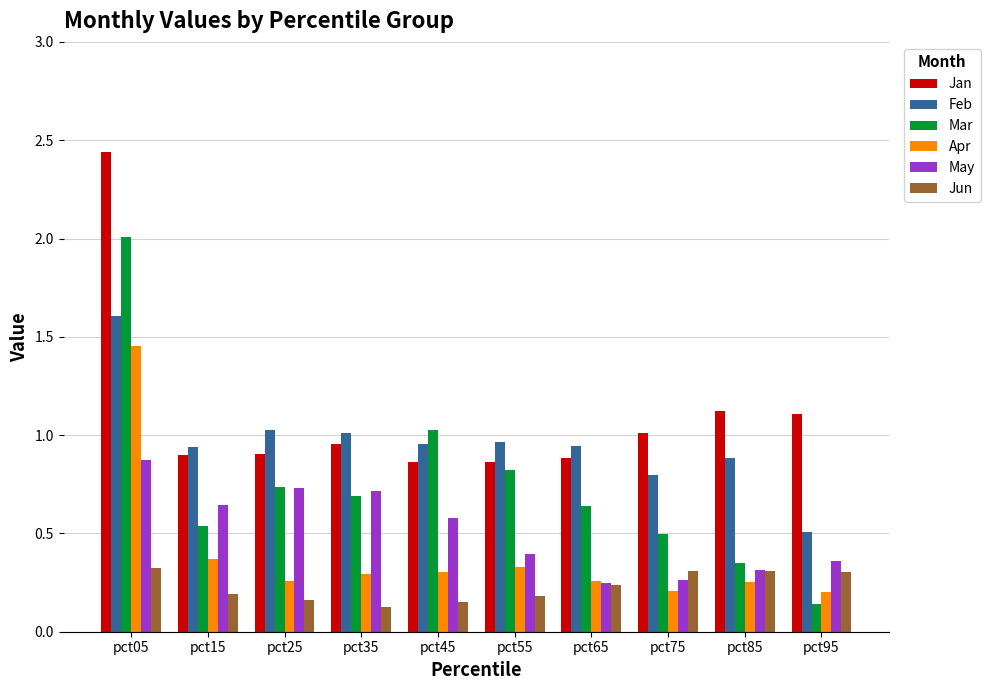

How many distinct data groups are displayed?

6